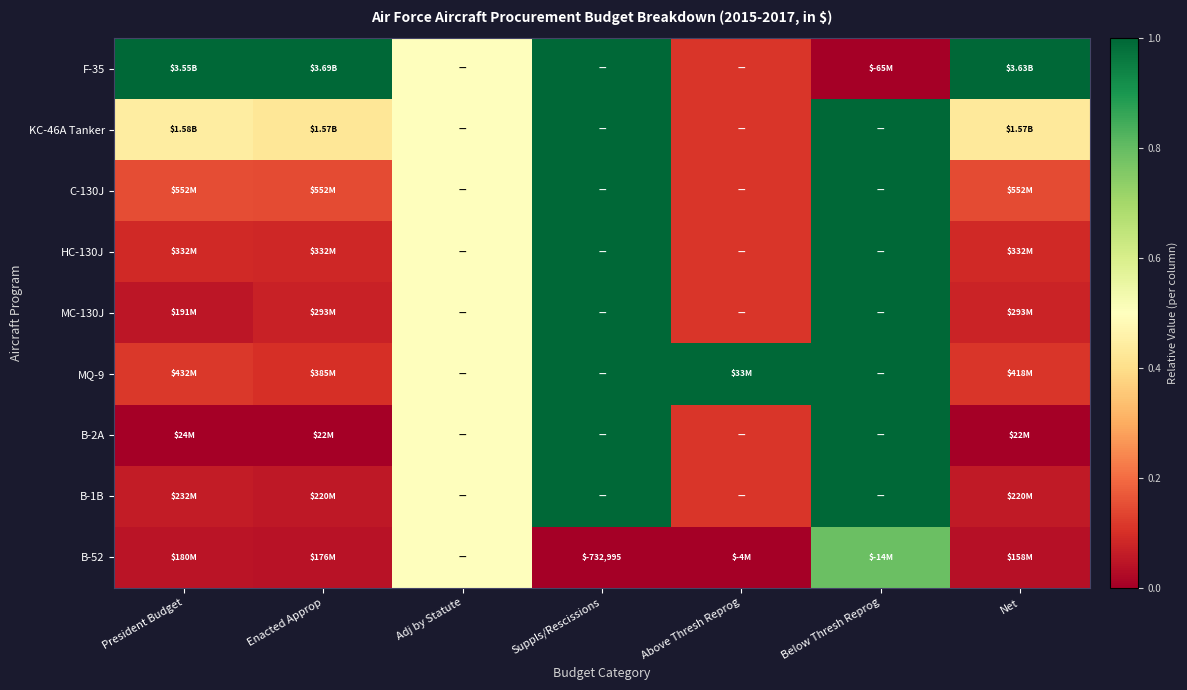

What is the difference between the maximum and second lowest values in the HC-130J series?

0.9